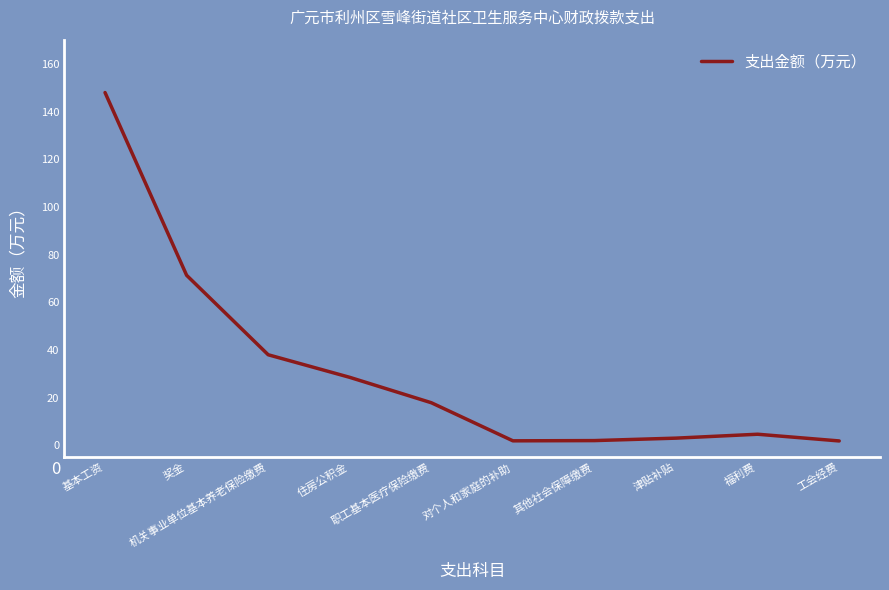

What is the maximum value shown in the chart?

148.1